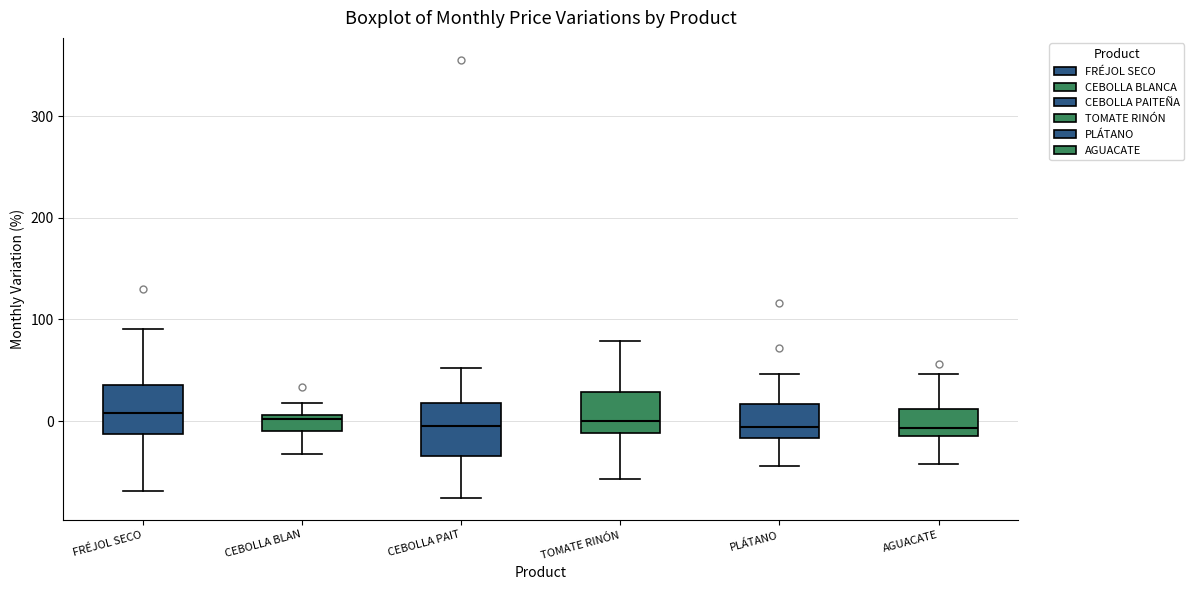

Reading left to right, transcribe this box plot: for each box, give where its median line is, the range the box spans, and where its two whiskers end, as read against the y-axis. The values are not printed on the chart, so give them approximately, as read against the axis.

FRÉJOL SECO: median 10, box -10 to 40, whiskers -70 to 90
CEBOLLA BLAN: median 0, box -10 to 10, whiskers -30 to 20
CEBOLLA PAIT: median 0, box -30 to 20, whiskers -80 to 50
TOMATE RINÓN: median 0, box -10 to 30, whiskers -60 to 80
PLÁTANO: median -10, box -20 to 20, whiskers -40 to 50
AGUACATE: median -10 (just above the box's lower edge), box -10 to 10, whiskers -40 to 50